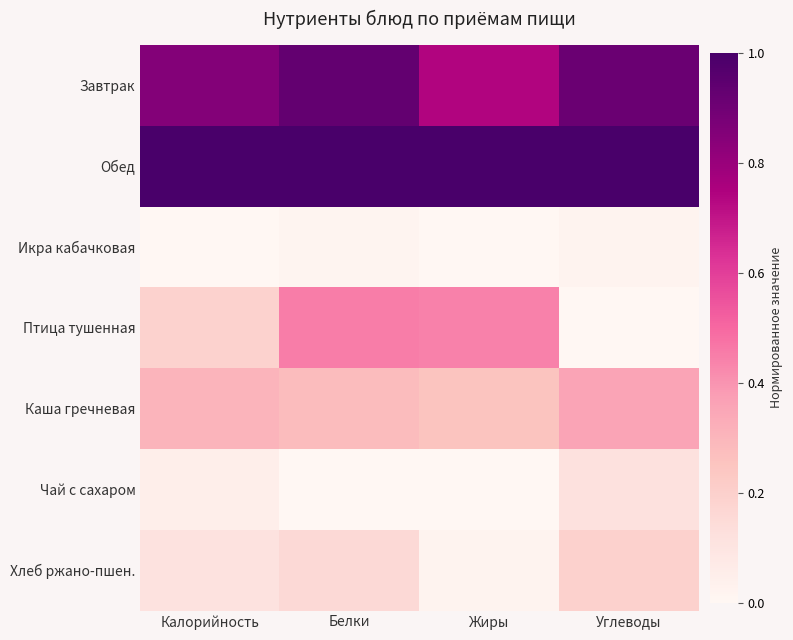

Reading left to right, extract all data points from this chart.

Завтрак: Калорийность=0.9	Белки=0.9	Жиры=0.7	Углеводы=0.9
Обед: Калорийность=1.0	Белки=1.0	Жиры=1.0	Углеводы=1.0
Икра кабачковая: Калорийность=0.0	Белки=0.0	Жиры=0.0	Углеводы=0.0
Птица тушенная: Калорийность=0.2	Белки=0.5	Жиры=0.4	Углеводы=0.0
Каша гречневая: Калорийность=0.3	Белки=0.3	Жиры=0.3	Углеводы=0.4
Чай с сахаром: Калорийность=0.1	Белки=0.0	Жиры=0.0	Углеводы=0.1
Хлеб ржано-пшен.: Калорийность=0.1	Белки=0.2	Жиры=0.0	Углеводы=0.2